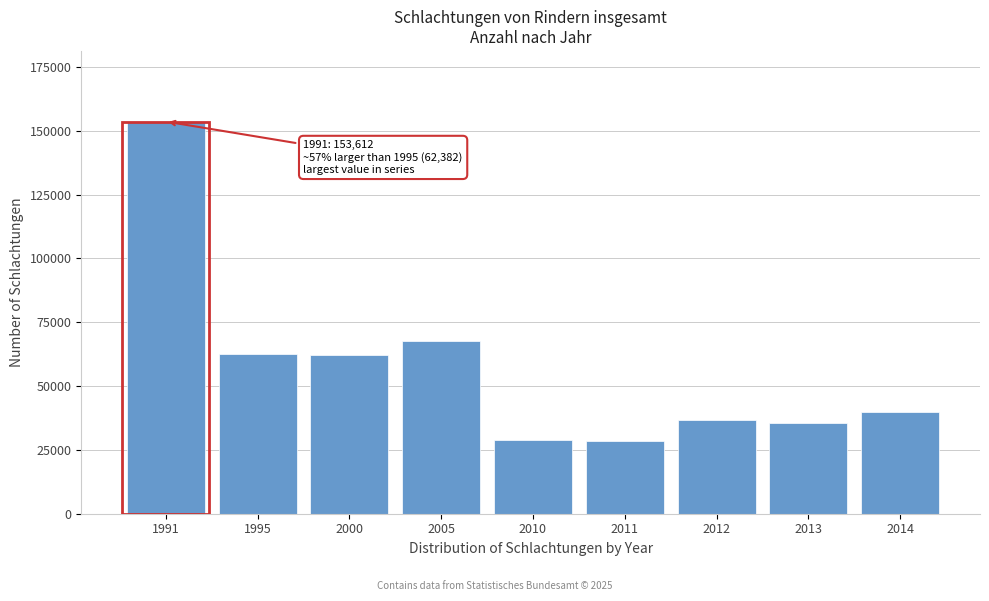

What is the value of the 4th bar from the left?

67661